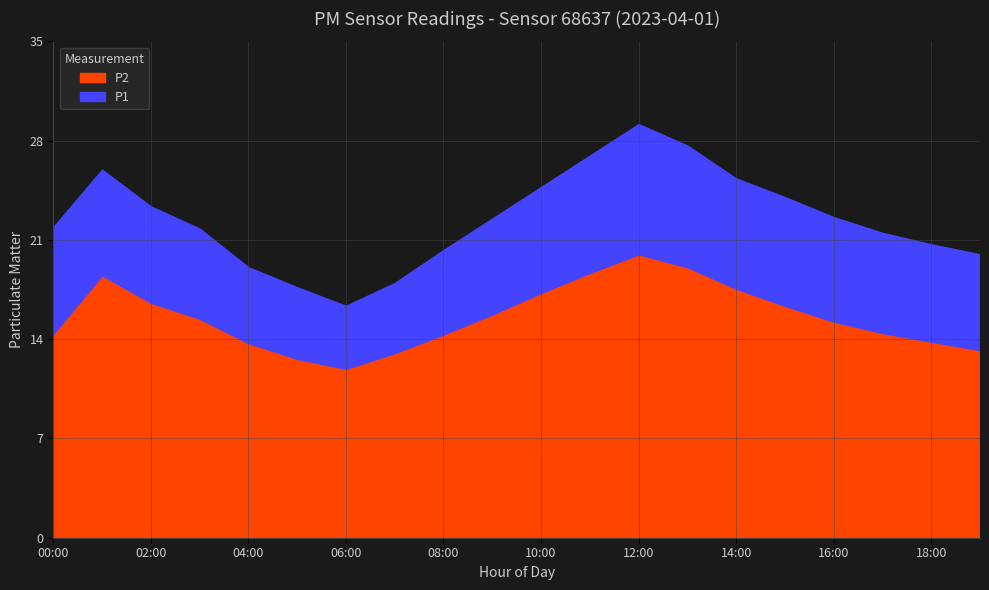

Which has a higher value, 08:00 or 05:00?

08:00